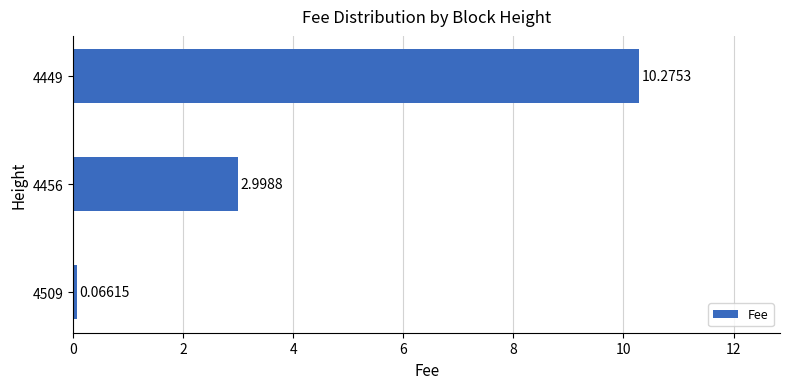

What is the change in value from 4509 to 4456?

+2.9